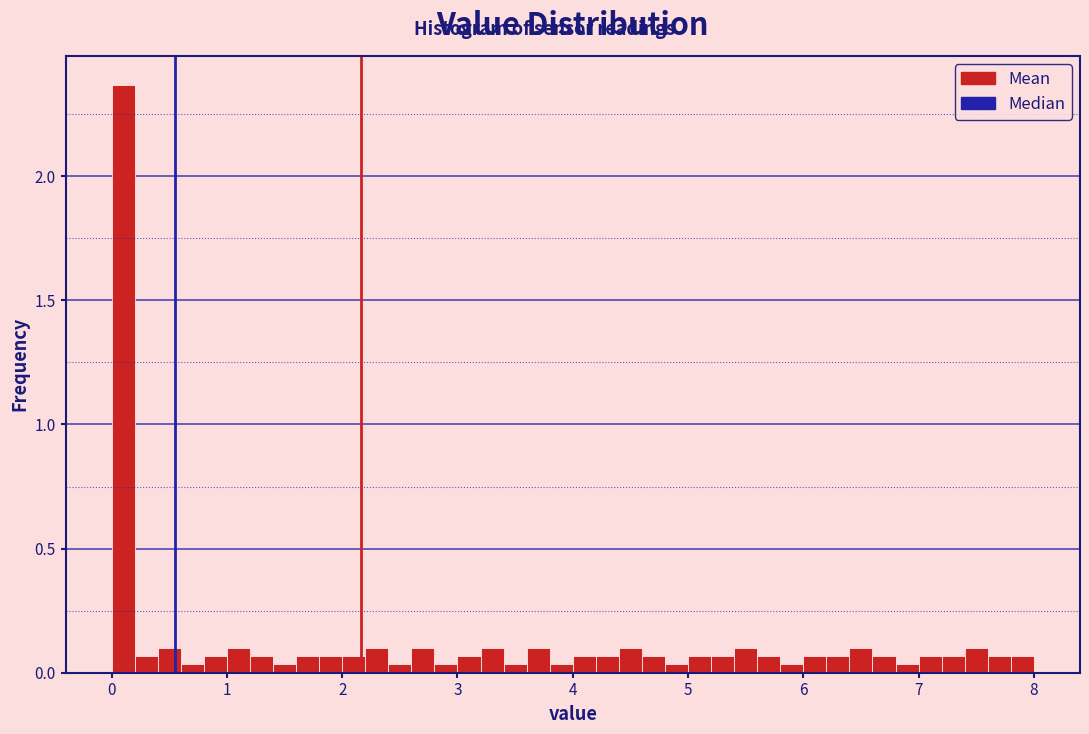

Read against the x-axis, roughly where is the centre of the tallest bar?

0.1